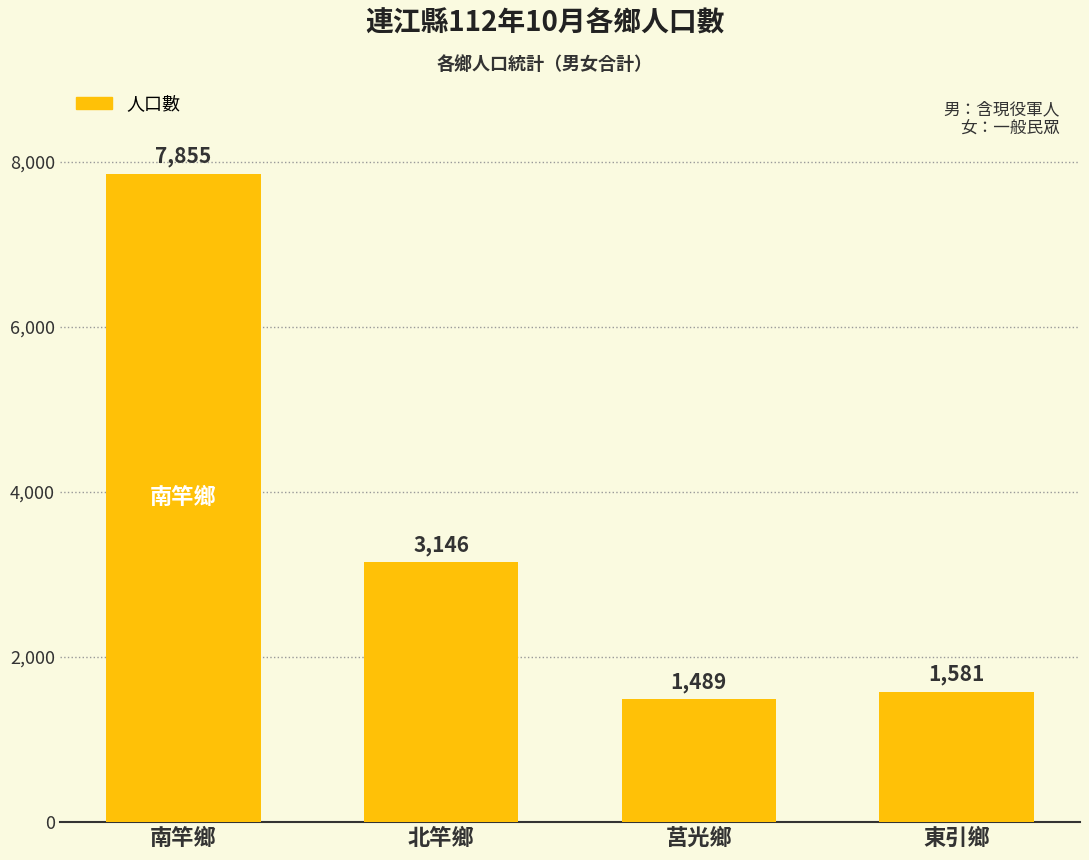

What is the approximate value at 南竿鄉, to the nearest 50?

7850